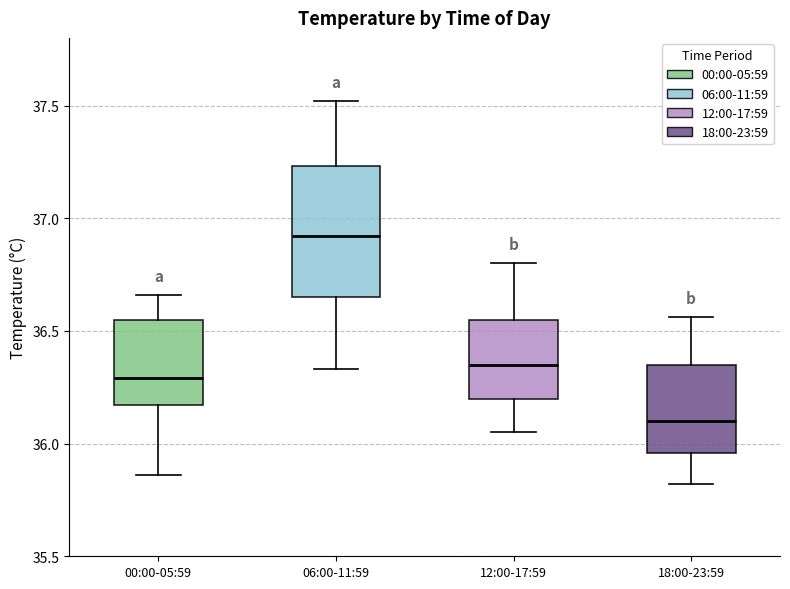

Where does the upper whisker of the box for 12:00-17:59 end on the y-axis? The values are not printed on the chart, so give them approximately, as read against the axis.

36.80